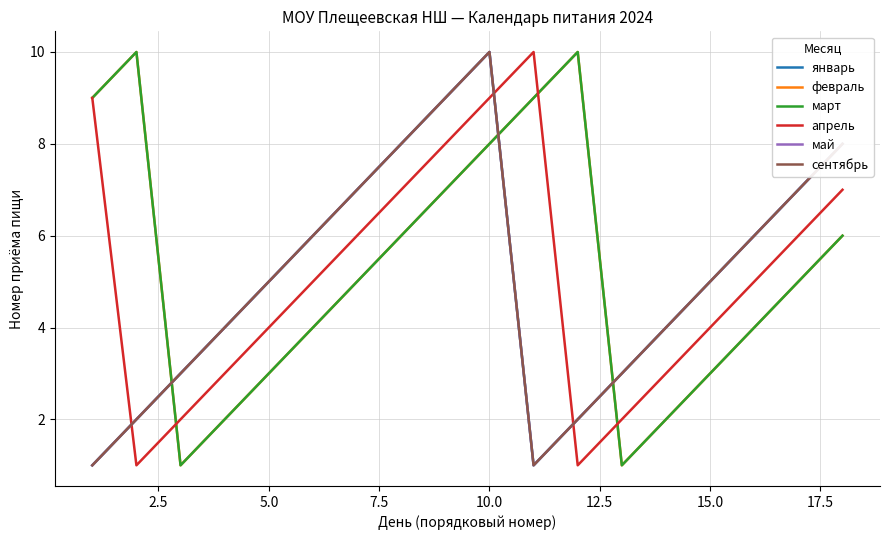

How many lines are shown in the chart?

6